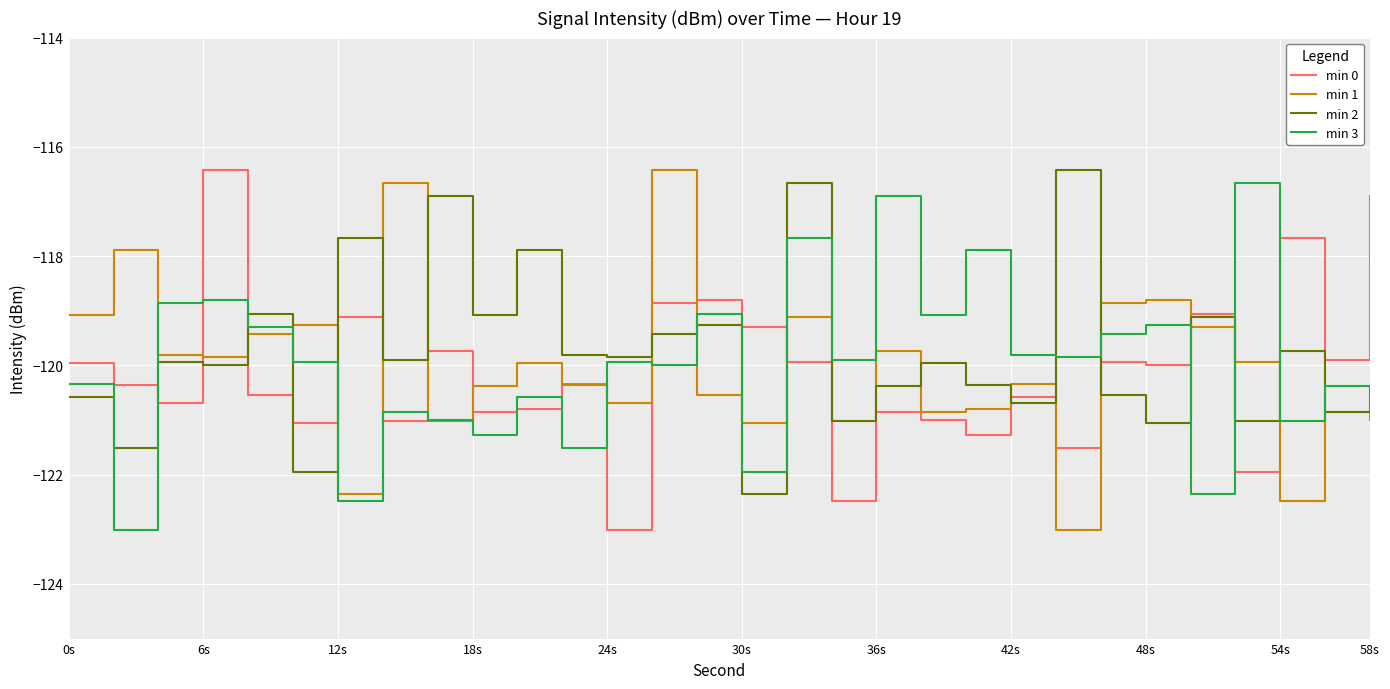

Is this an area chart (filled region under the line)?

No